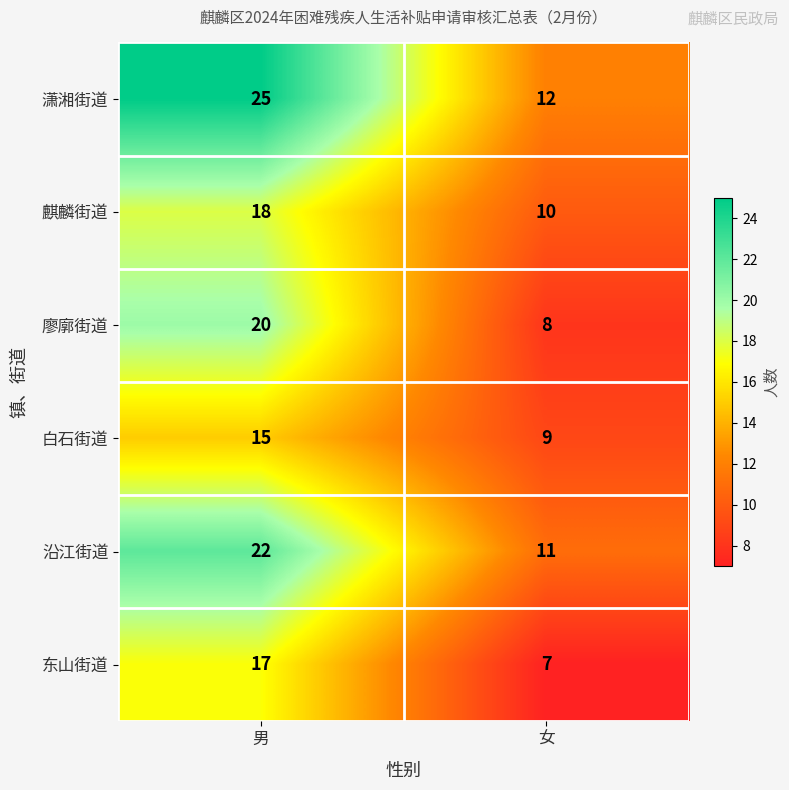

How many series are shown in this chart?

6